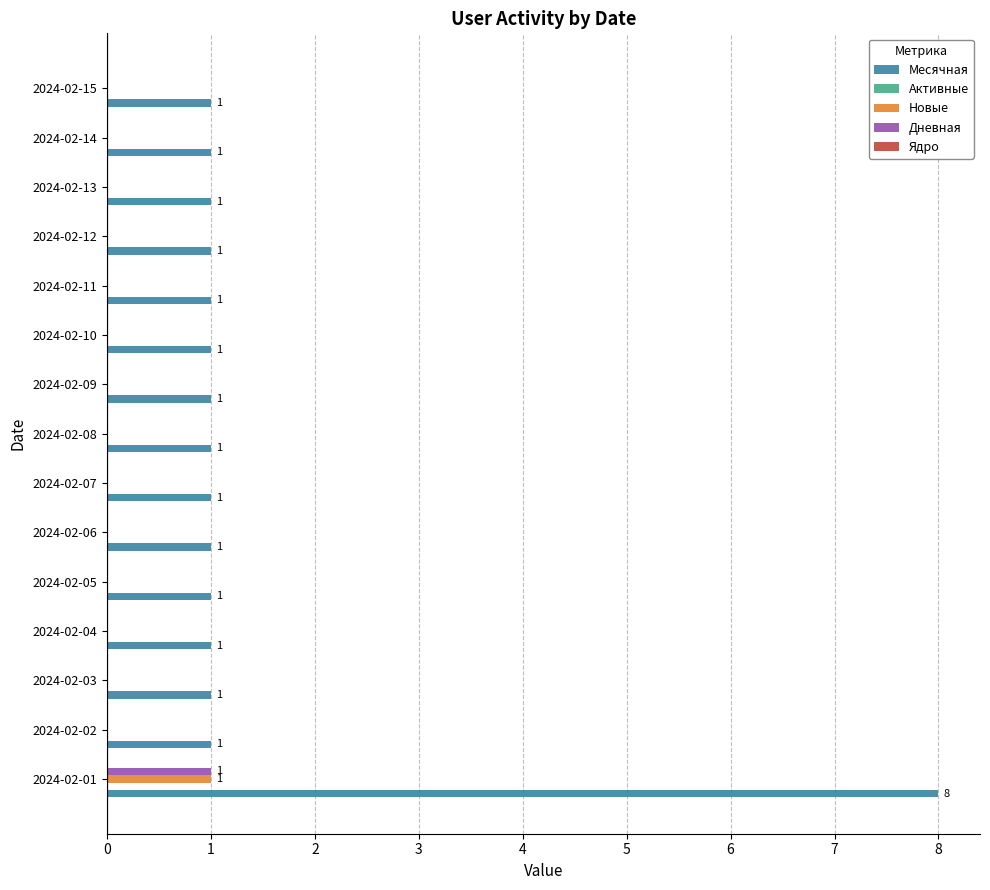

Which series has the largest total across all categories?

Месячная